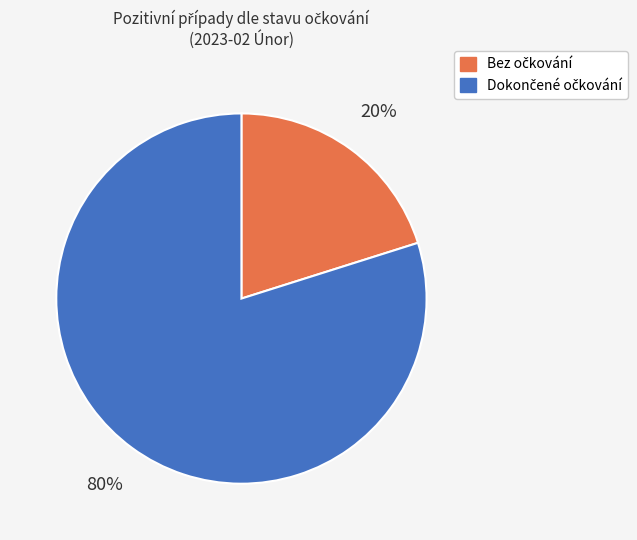

To the nearest percent, what is the average slice percentage?

50%